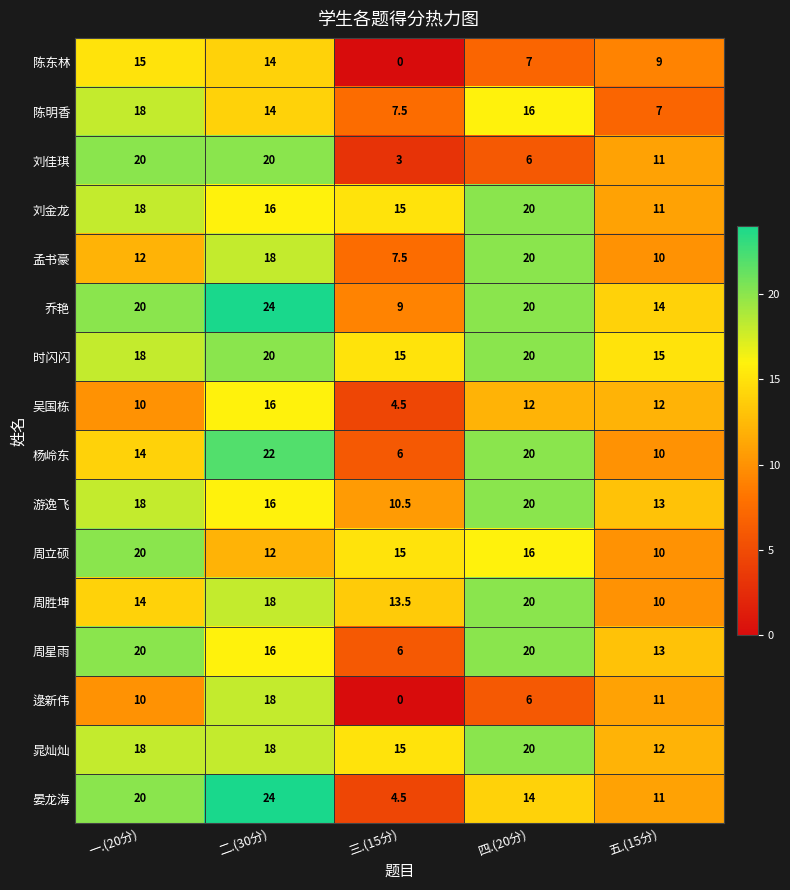

At which label is 晁灿灿 closest to 16?

三.(15分)